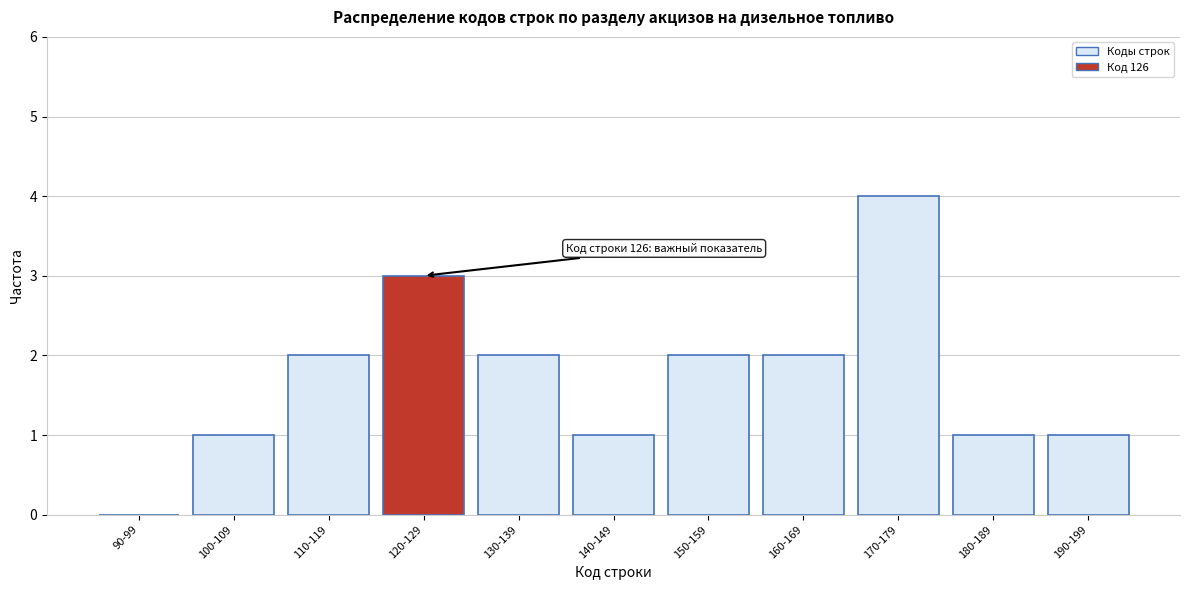

Reading right to left, list all the values displayed in this chart.

190-199=1	180-189=1	170-179=4	160-169=2	150-159=2	140-149=1	130-139=2	120-129=3	110-119=2	100-109=1	90-99=0